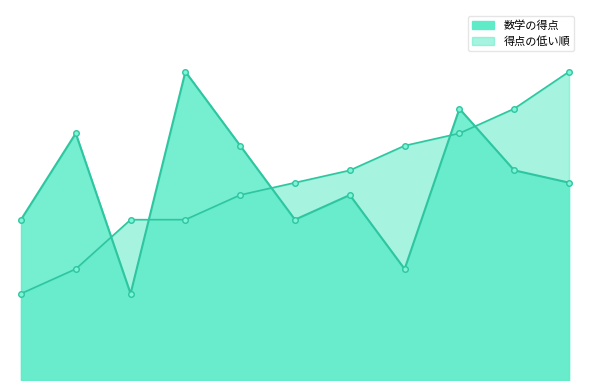

How many values in the 数学の得点 series are below 71?

5